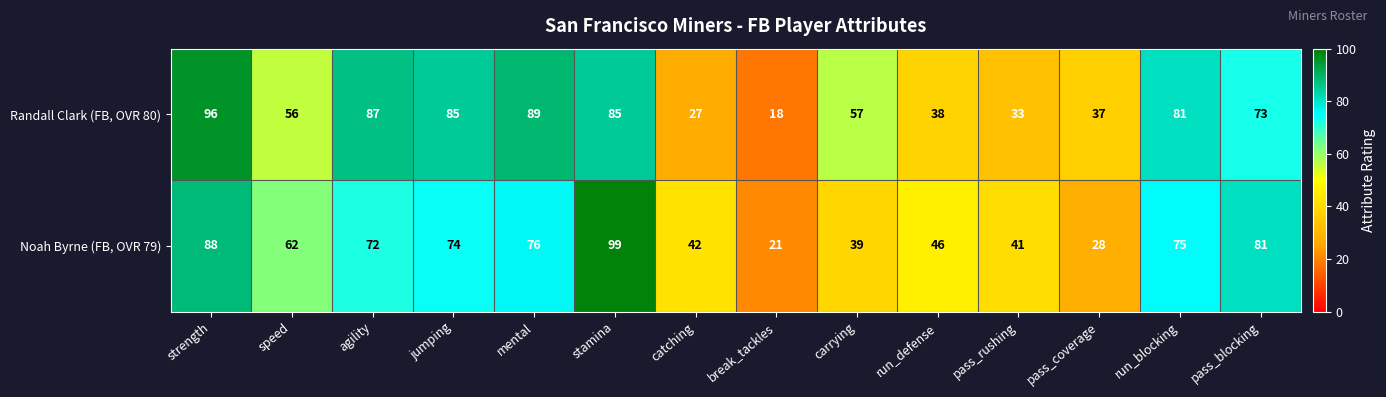

List the series in order of their peak value, highest first.

Noah Byrne (FB, OVR 79), Randall Clark (FB, OVR 80)